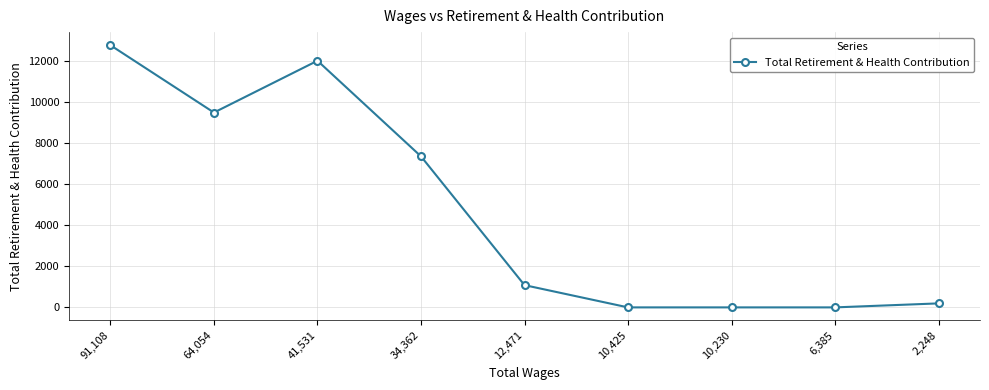

What is the difference between the values at 2,248 and 12,471?

889